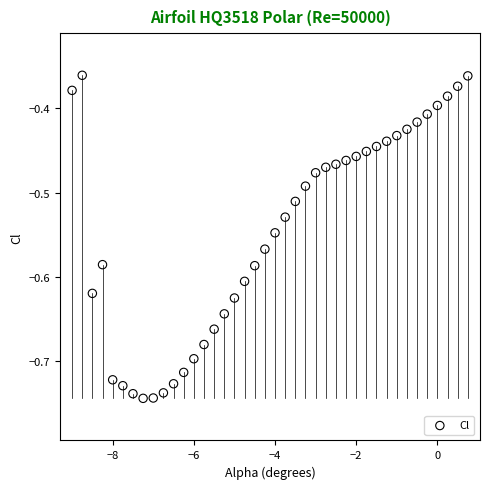

What is the range of Y values (max minus min)?

0.4